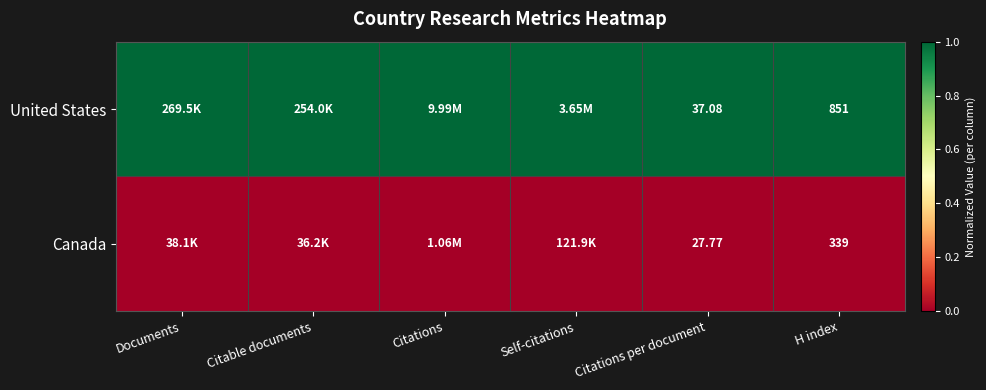

At how many categories does at least one series exceed 0?

6